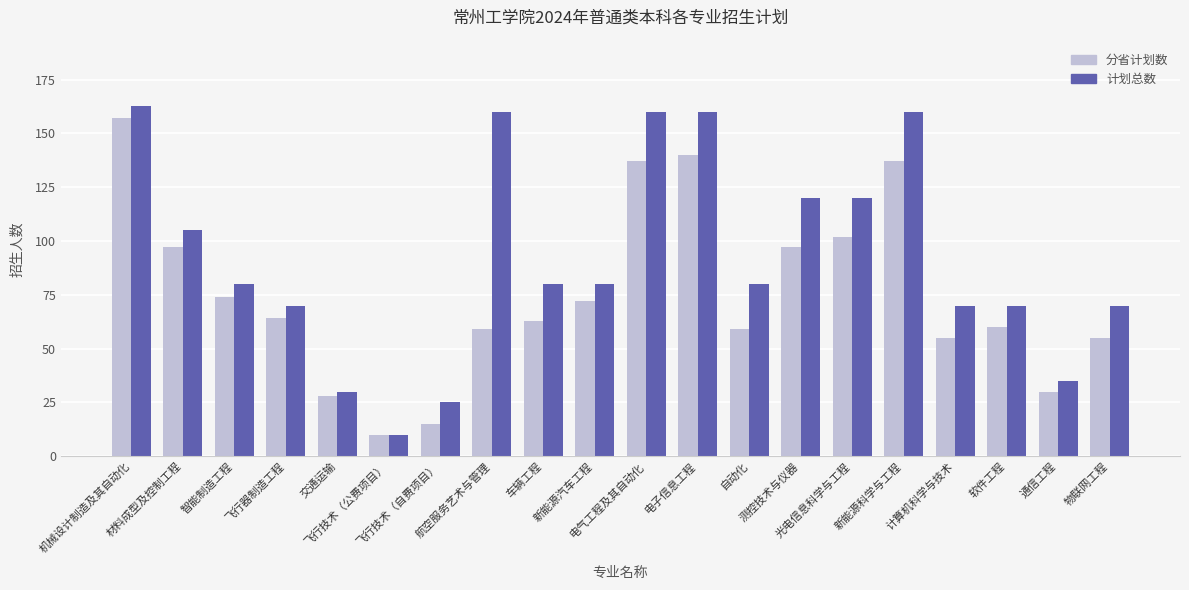

Which series has the largest range (max minus min)?

计划总数